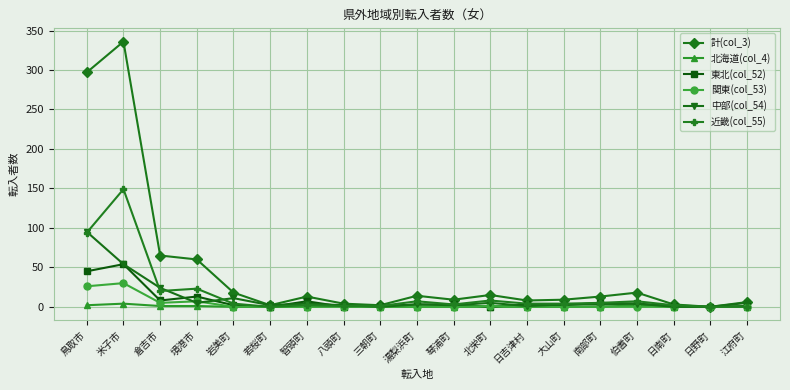

What is the difference between the 計(col_3) values at 南部町 and 境港市?

47